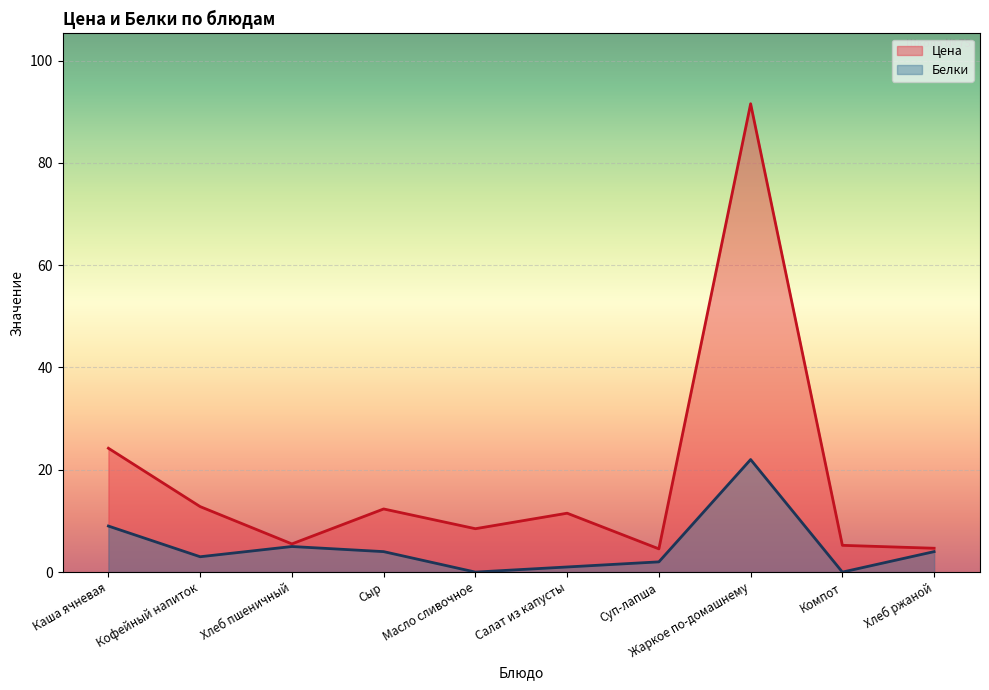

At which label does Цена reach its minimum?

Суп-лапша